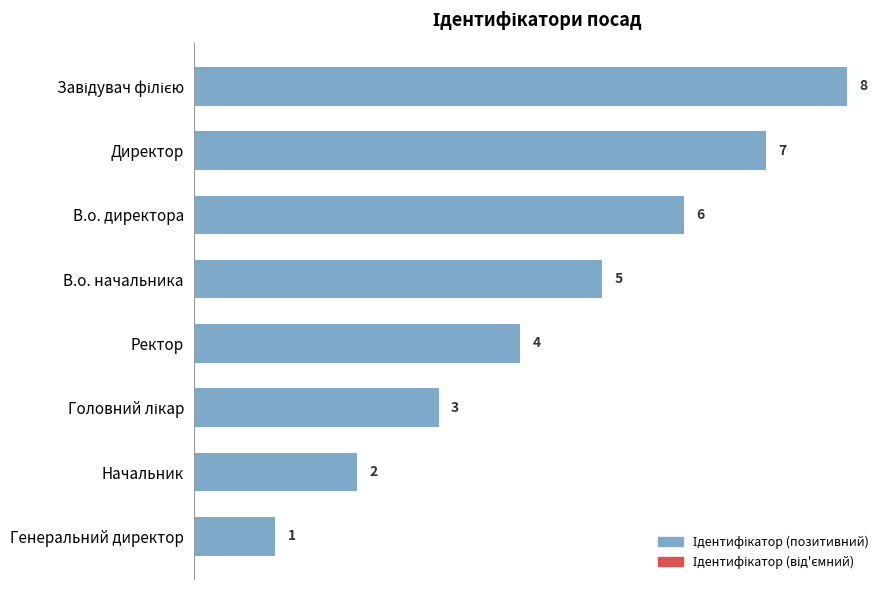

Reading top to bottom, what are all the values shown in this chart?

8	7	6	5	4	3	2	1